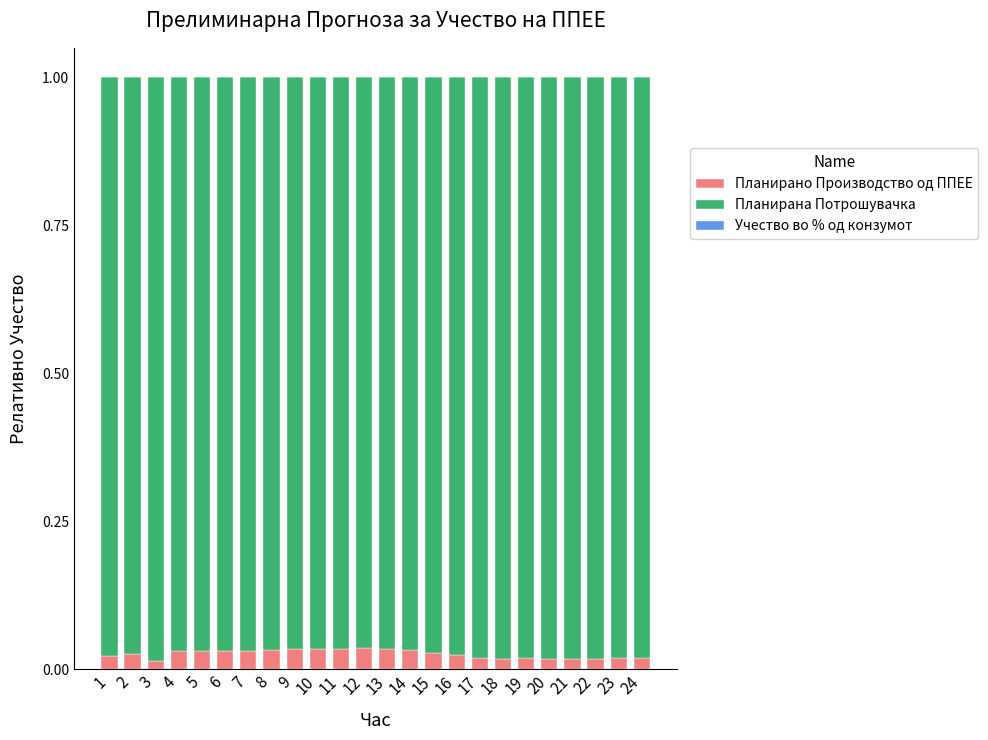

Is it true that Планирано Производство од ППЕЕ equals 0.0 at 8?

True